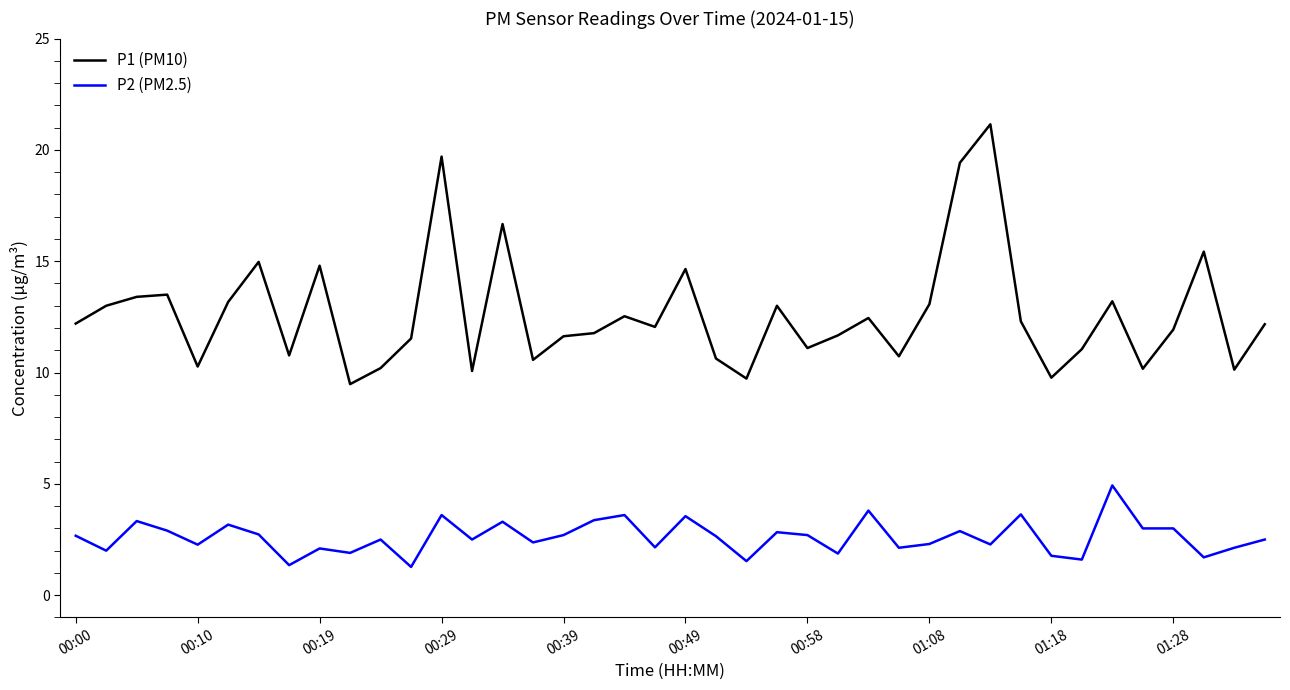

True or false: P1 (PM10) has more than 2 points higher than both neighbors.

True